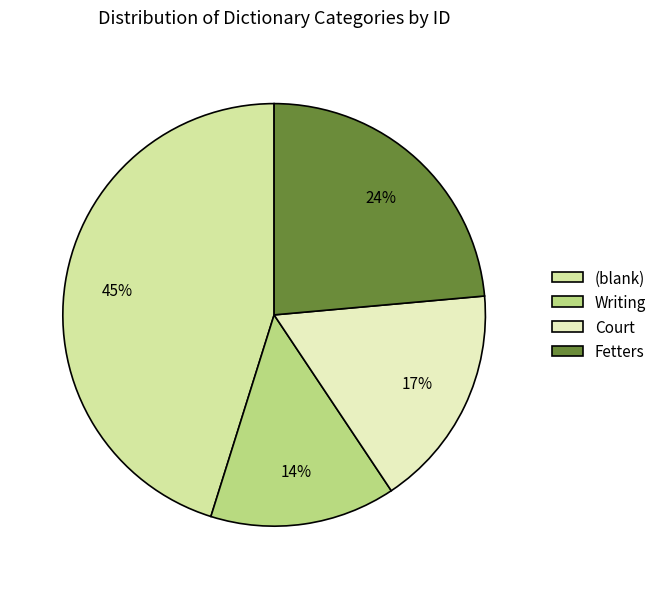

To the nearest percent, what is the difference between the largest and smallest slice percentages?

31%